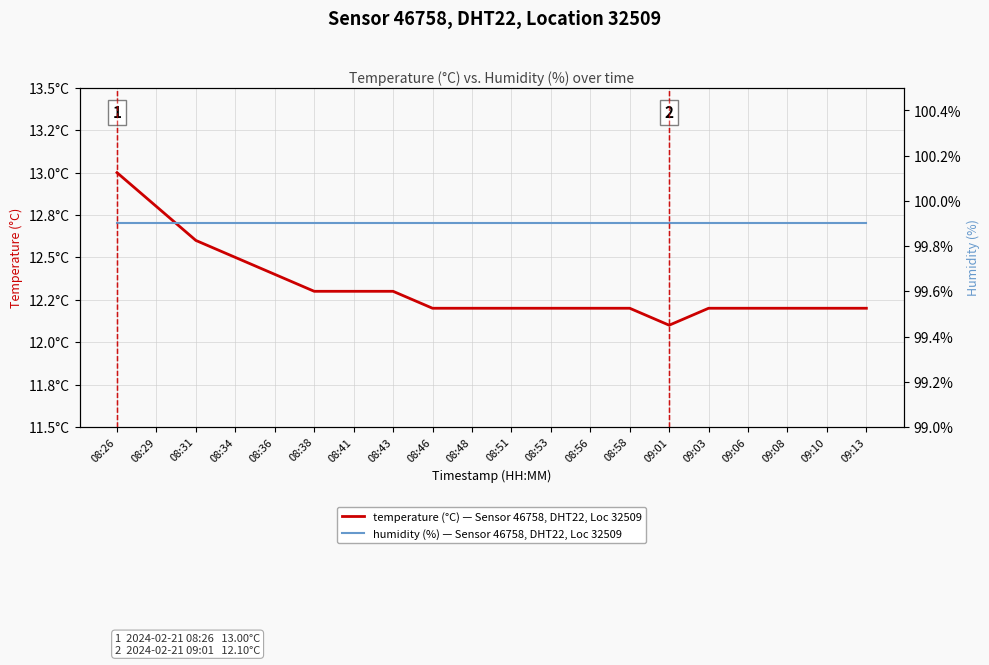

What is the greatest value displayed?

99.9